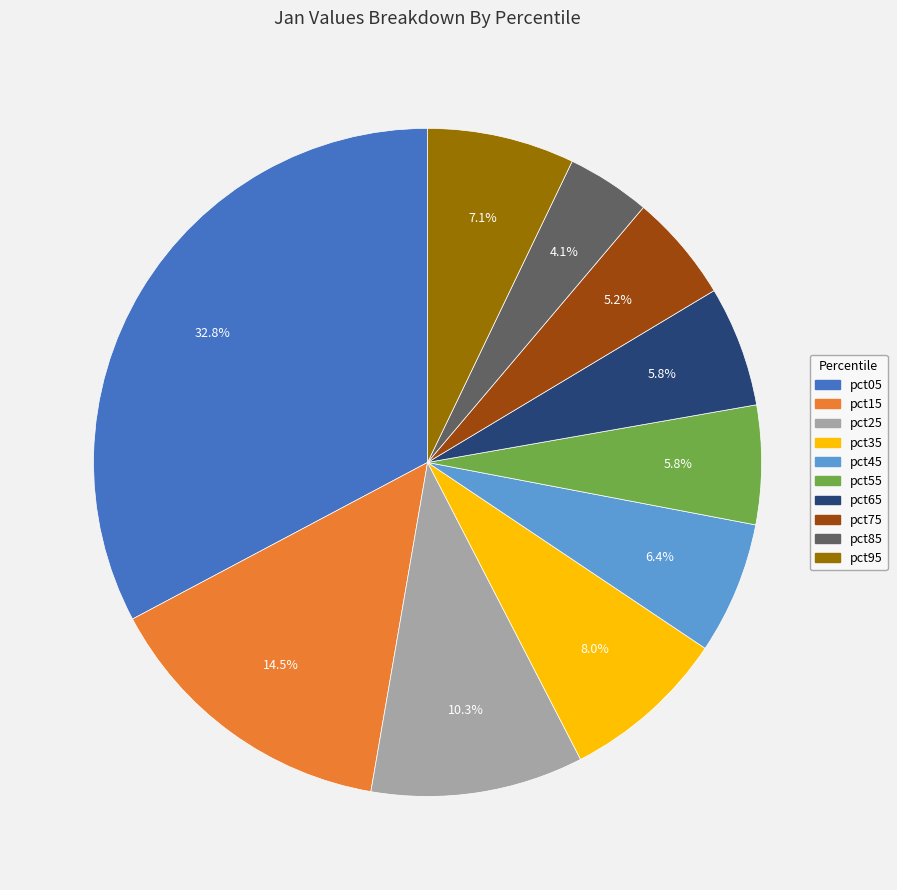

To the nearest percent, what is the difference between the largest and smallest slice percentages?

29%